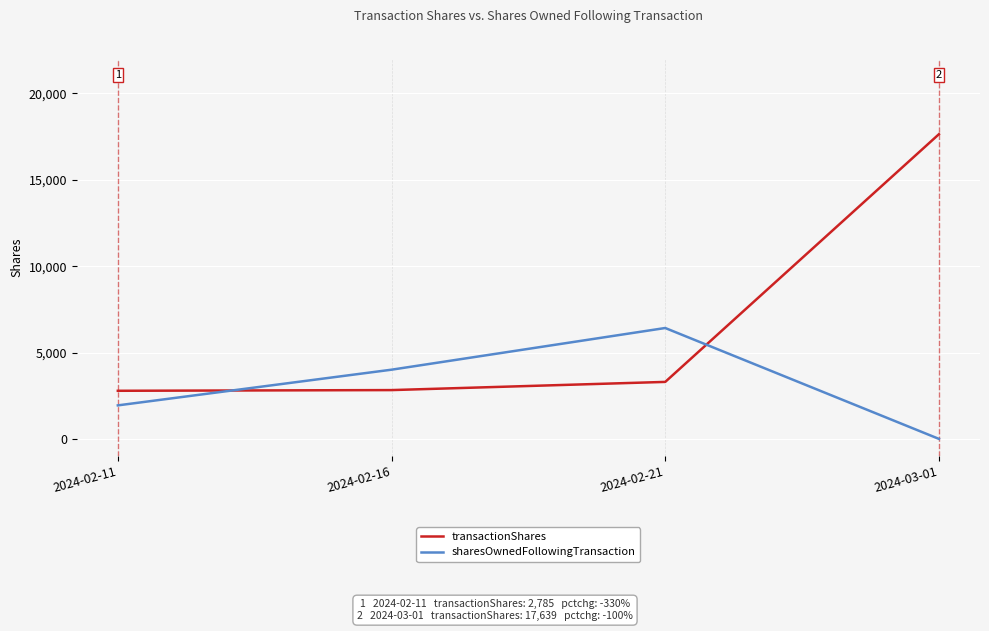

How many values in the sharesOwnedFollowingTransaction series are below 4006?

2